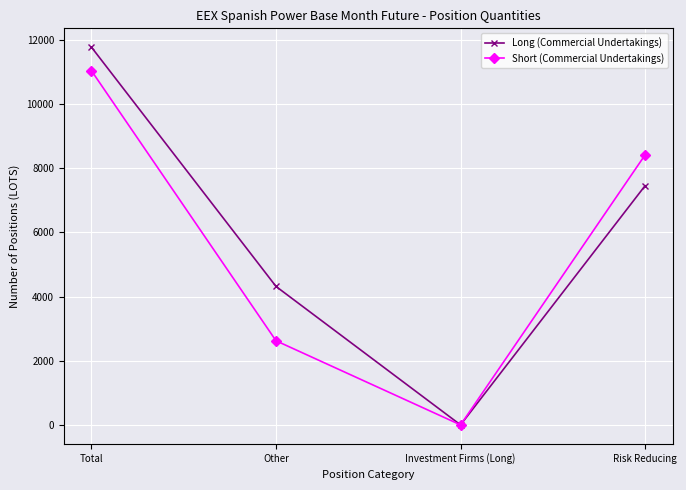

Which series changed the most between Total and Investment Firms (Long)?

Long (Commercial Undertakings)